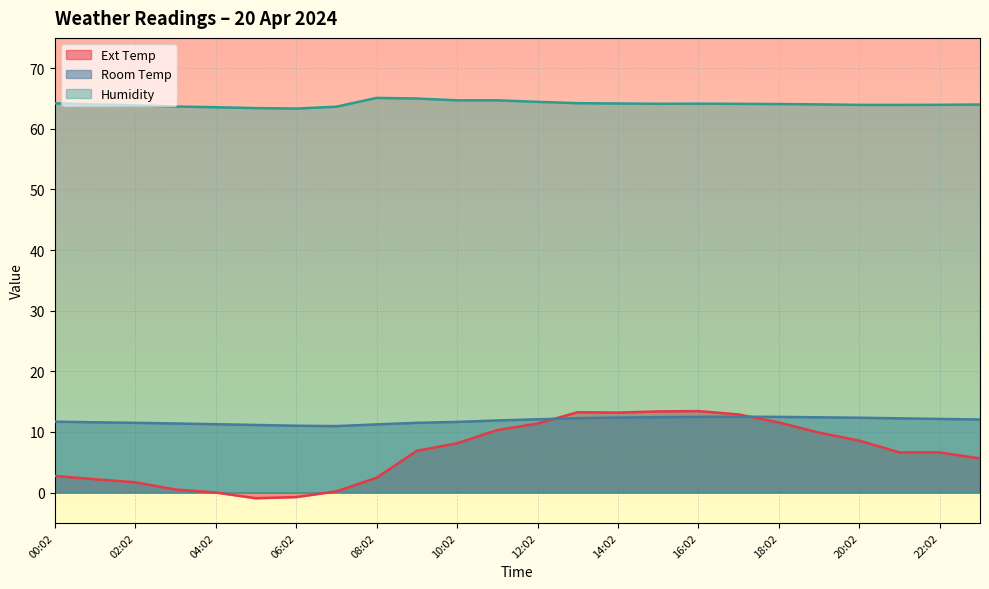

Is the value of Room Temp at 15:02 greater than the value of Ext Temp at 05:02?

Yes